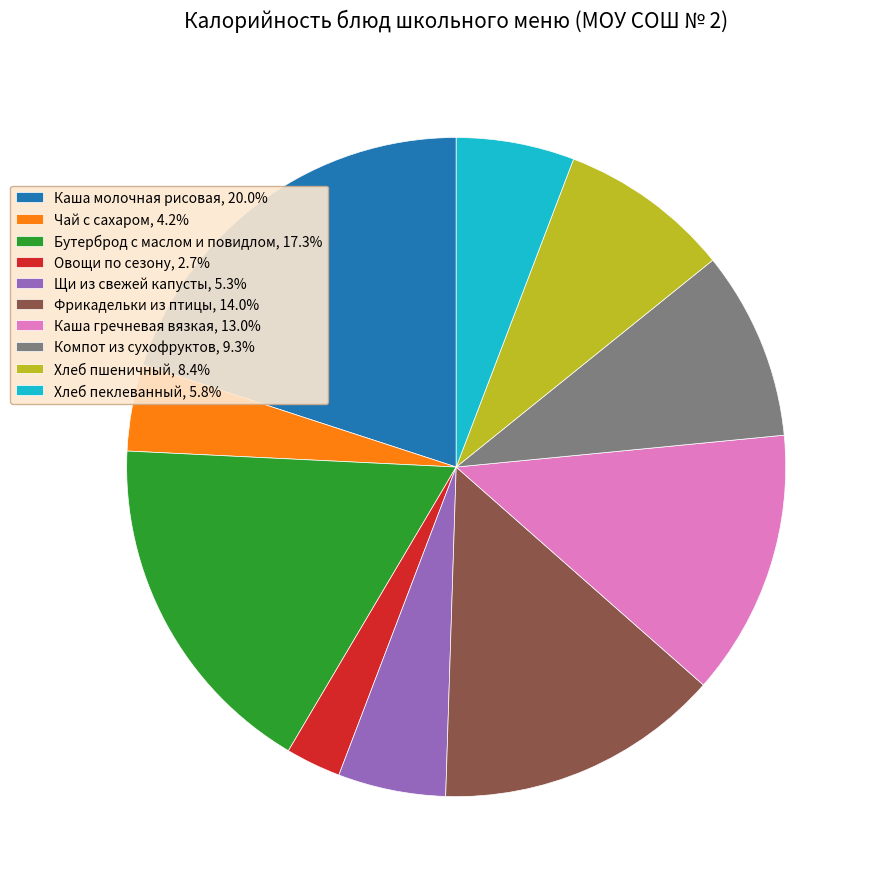

What is the ratio of the value at Бутерброд с маслом и повидлом, 17.3% to the value at Хлеб пеклеванный, 5.8%?

3.0